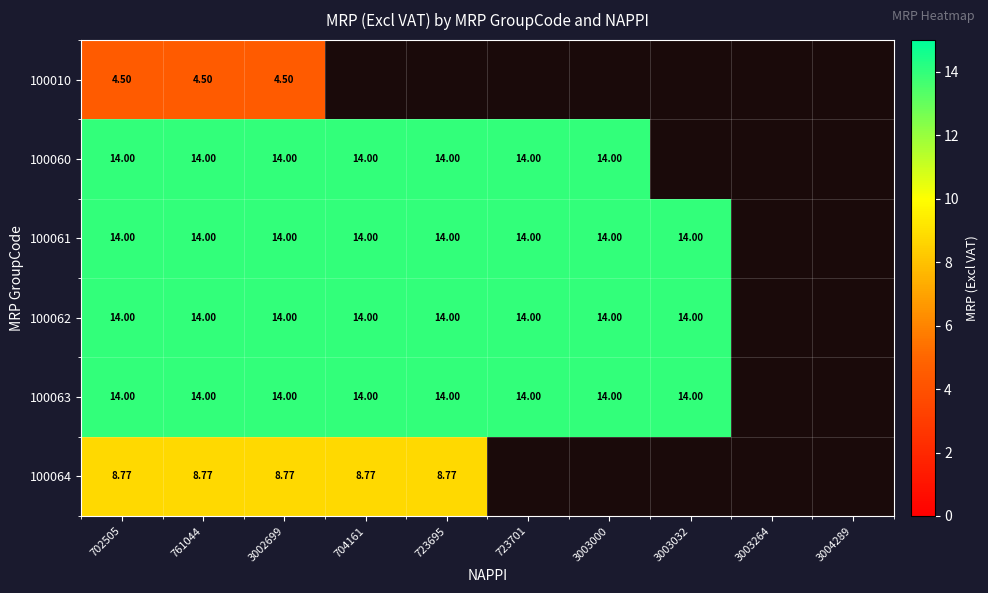

How many positive values does the 100061 series have?

8